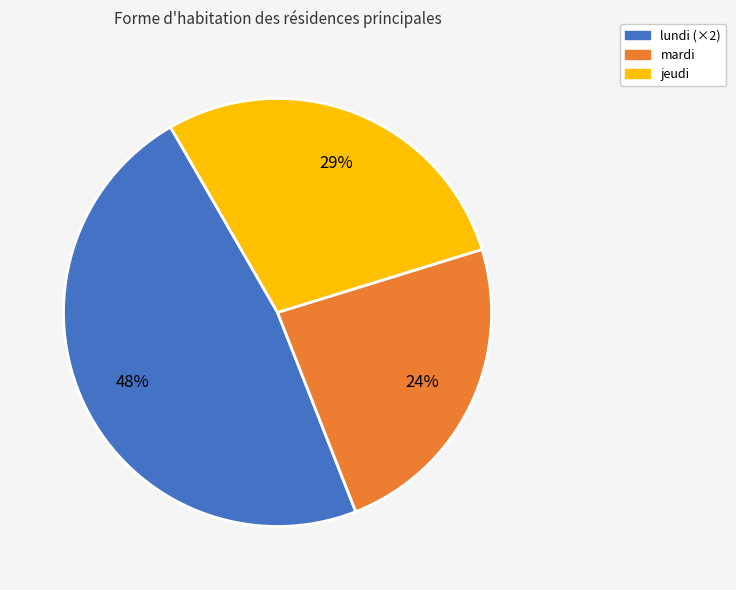

To the nearest percent, what is the average slice percentage?

33%